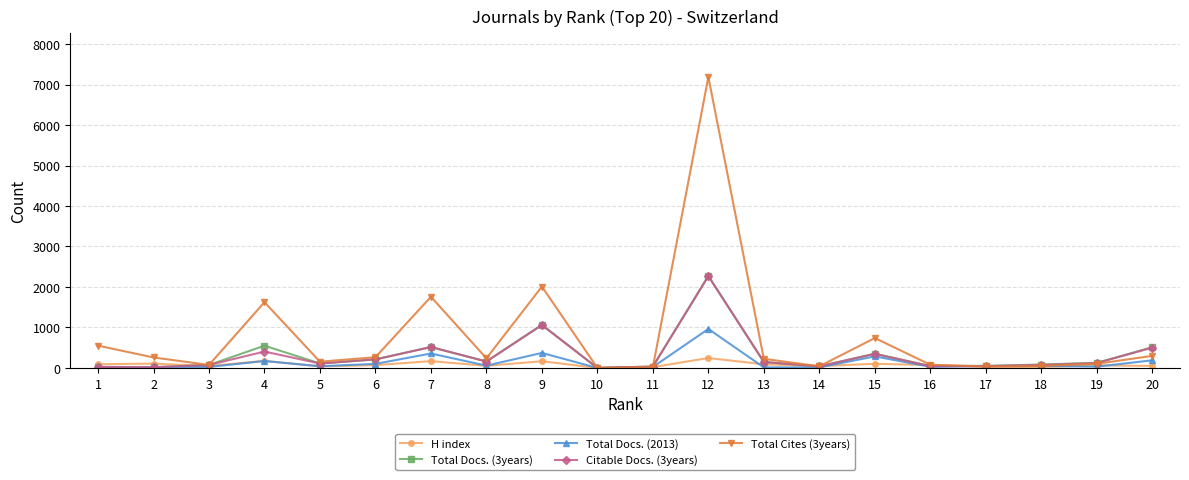

The Total Docs. (3years) series shows 46 at 16. True or false?

True